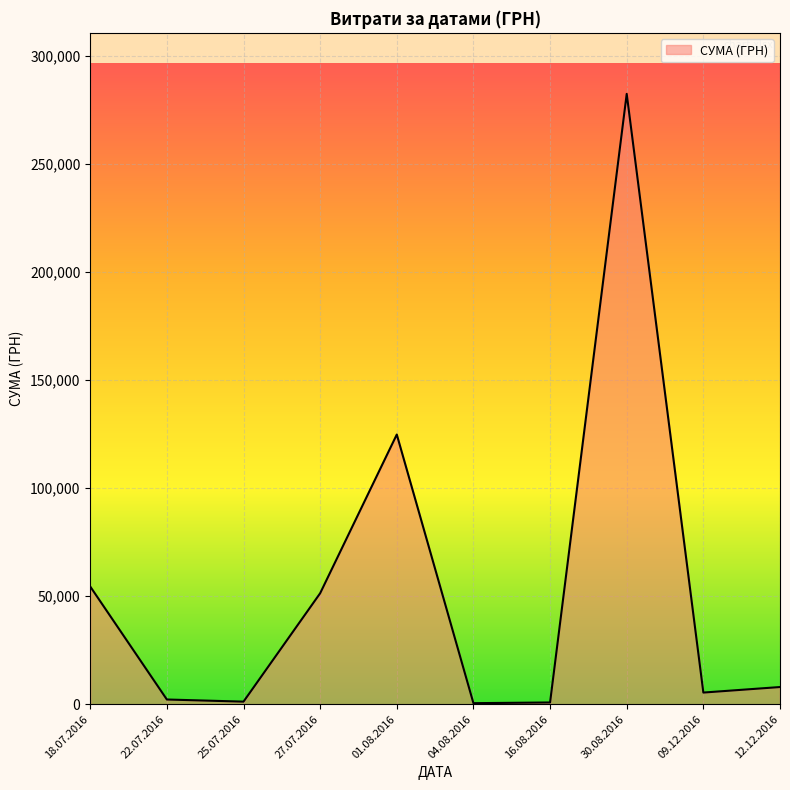

Approximately how many times larger is the value at 27.07.2016 compared to 12.12.2016?

6.5